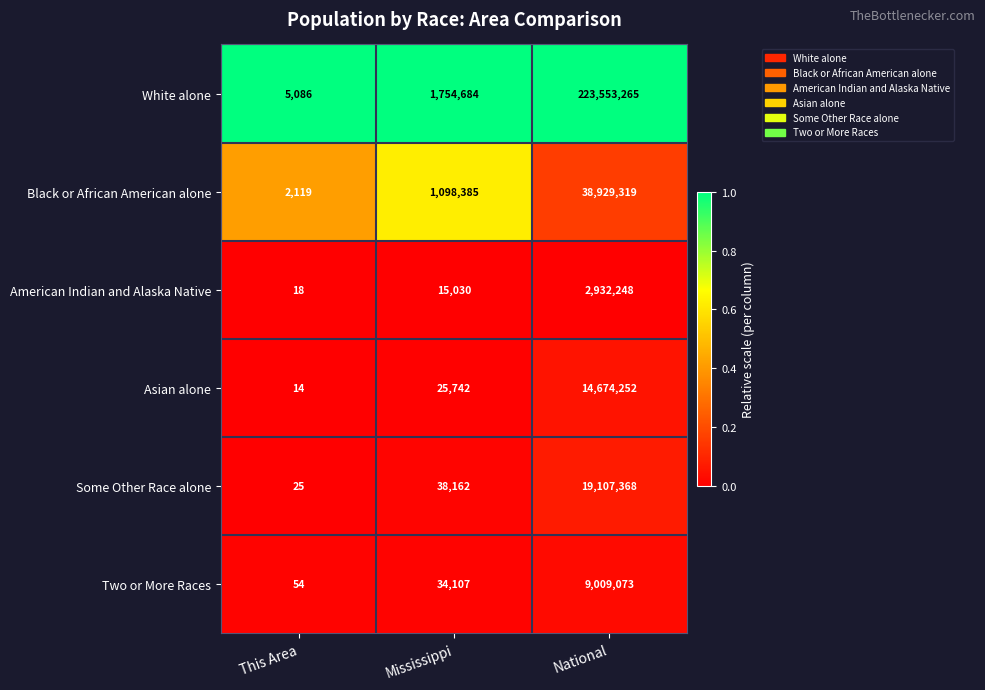

How many categories are shown in the chart?

3